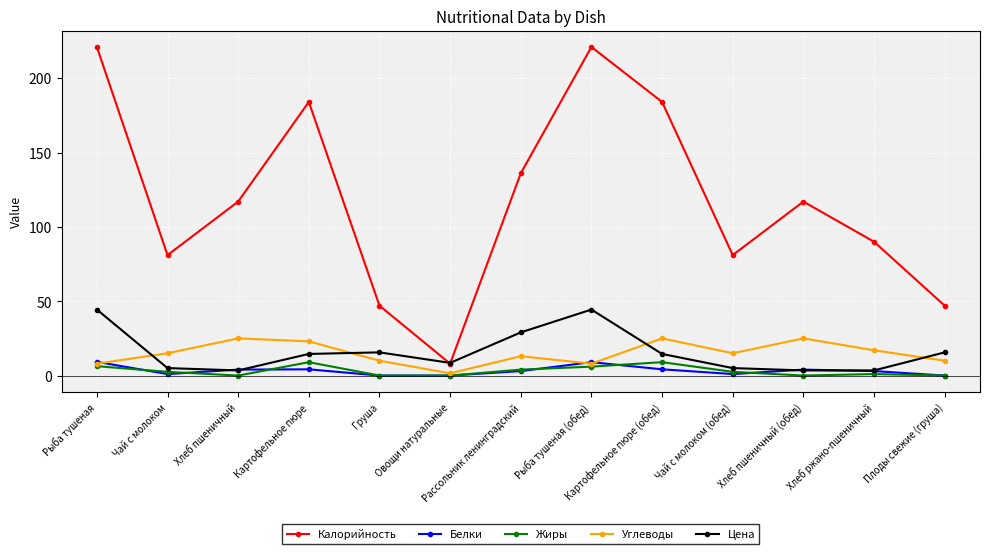

How many interior local peaks does the Белки series have?

3